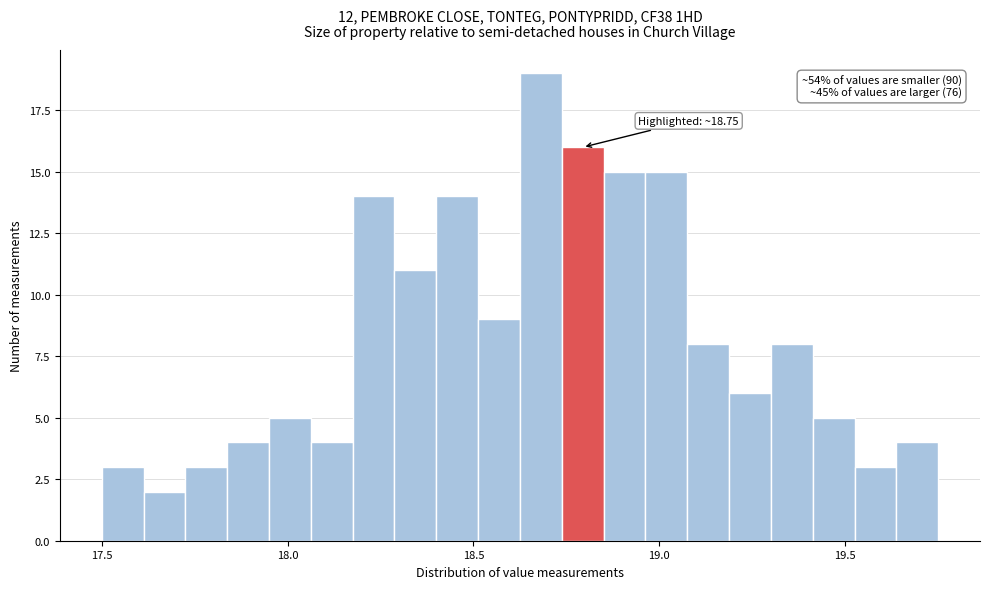

Read against the x-axis, roughly where is the centre of the tallest bar?

18.70